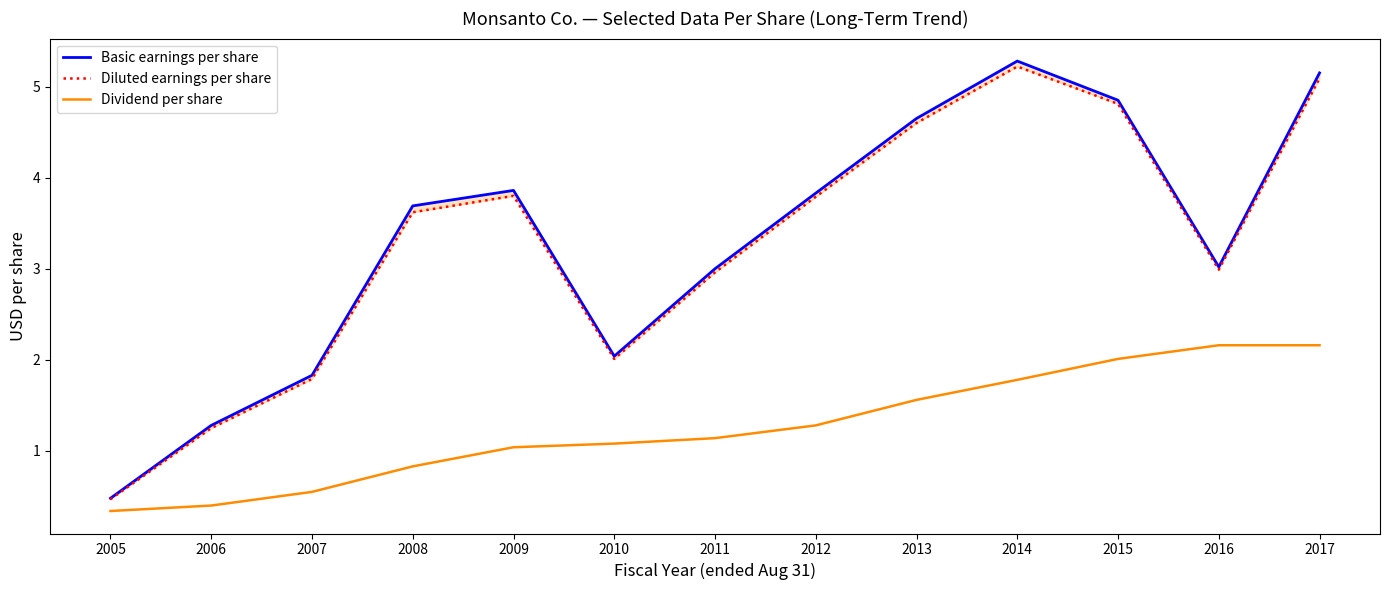

What is the average value of the Basic earnings per share series?

3.3